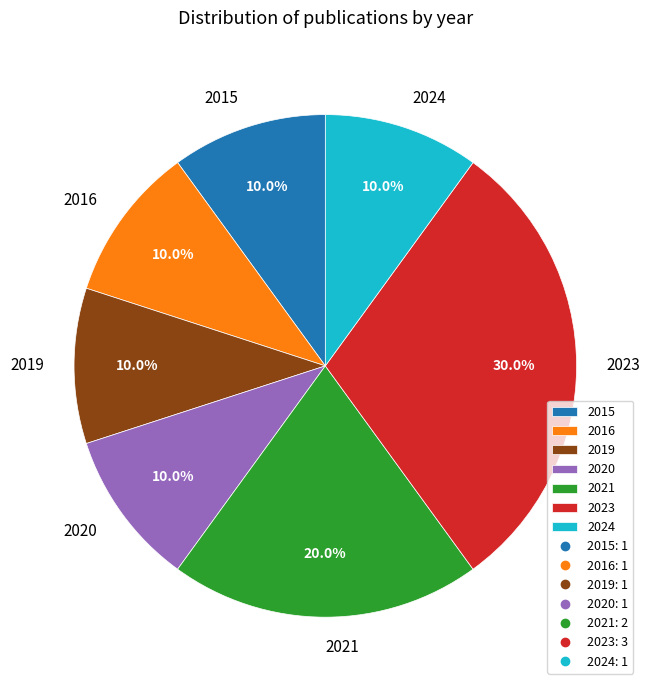

The 2023 slice represents 30% of the pie. True or false?

True